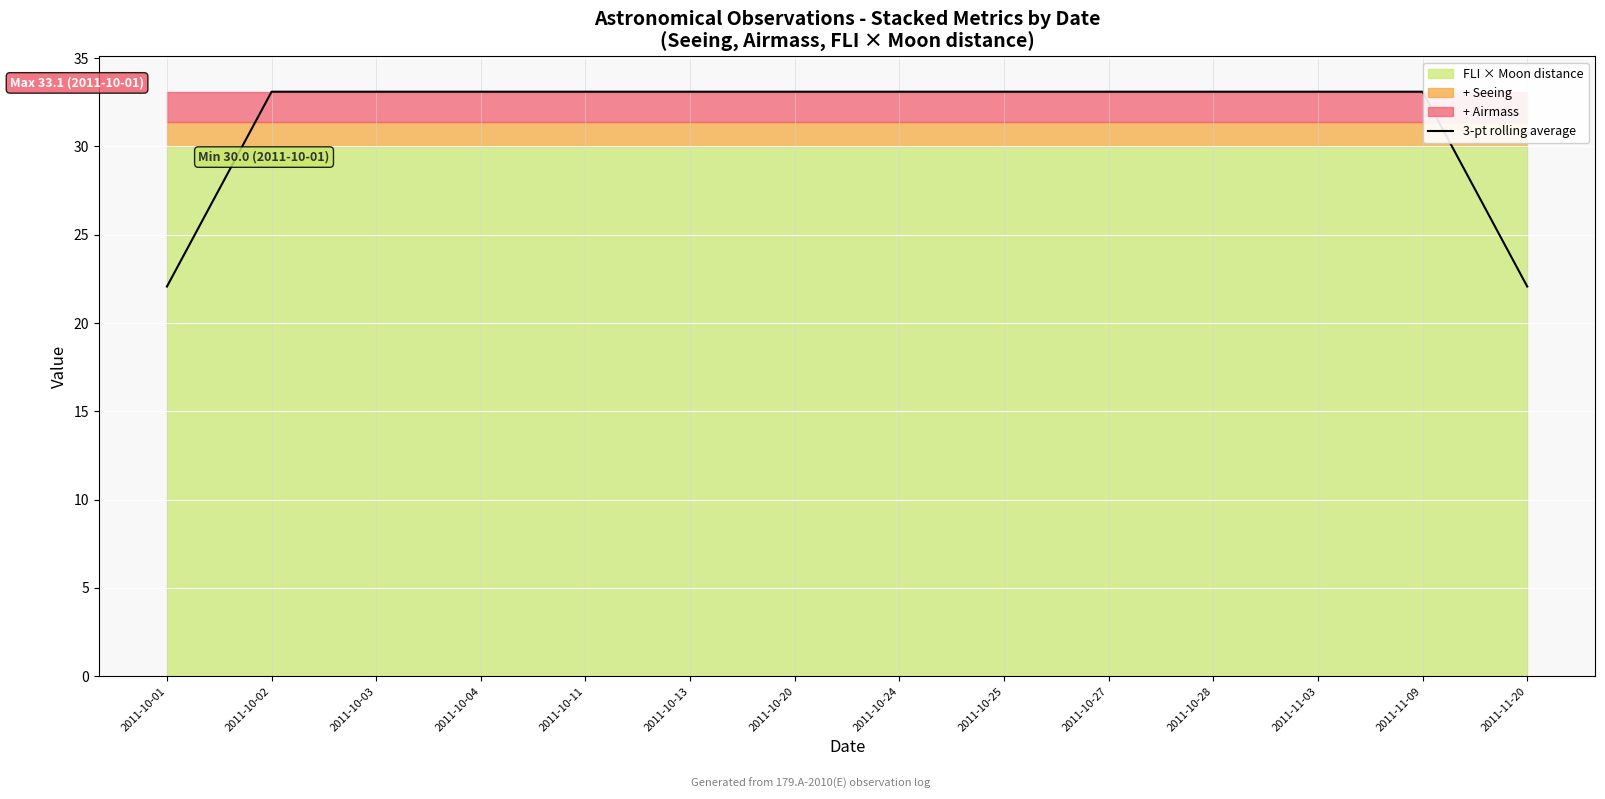

Rank the categories by value from lowest to highest.

2011-10-01, 2011-11-20, 2011-10-02, 2011-10-03, 2011-10-04, 2011-10-11, 2011-10-13, 2011-10-20, 2011-10-24, 2011-10-25, 2011-10-27, 2011-10-28, 2011-11-03, 2011-11-09